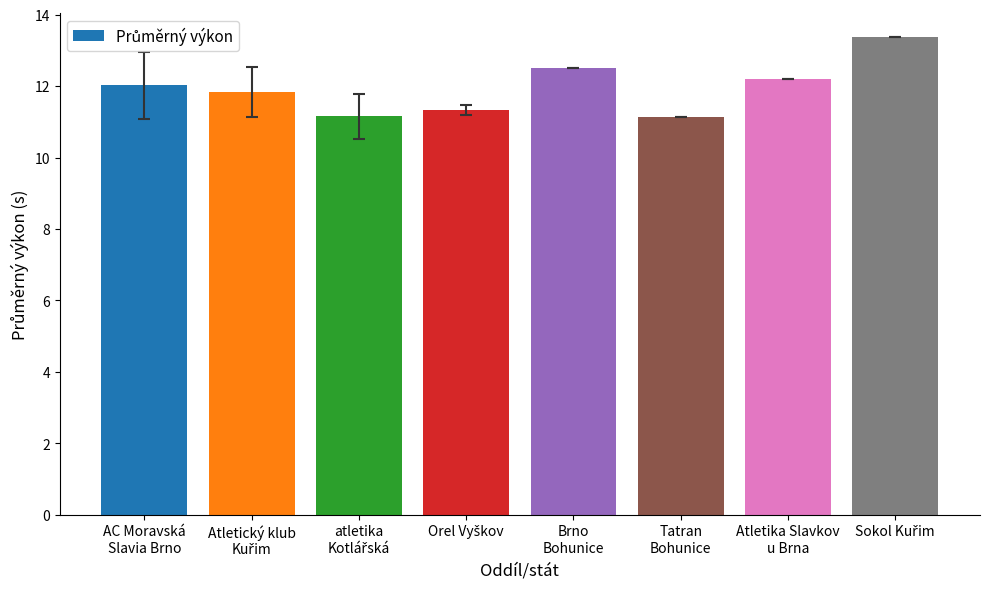

What is the label of the 7th bar from the left?

Atletika Slavkov
u Brna